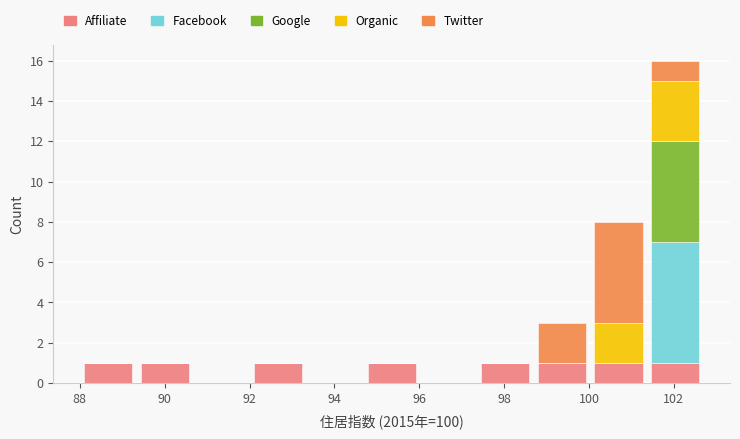

Reading left to right, list every stacked bar in this chart as the range it spans on the x-axis followed by its total height. Neither the bar edges nor the heights are printed on the chart, so give them approximately, as read against the axes.

88.0 to 89.4: 1
89.4 to 90.6: 1
90.6 to 92.0: 0
92.0 to 93.4: 1
93.4 to 94.6: 0
94.6 to 96.0: 1
96.0 to 97.4: 0
97.4 to 98.6: 1
98.6 to 100.0: 3
100.0 to 101.4: 8
101.4 to 102.8: 16